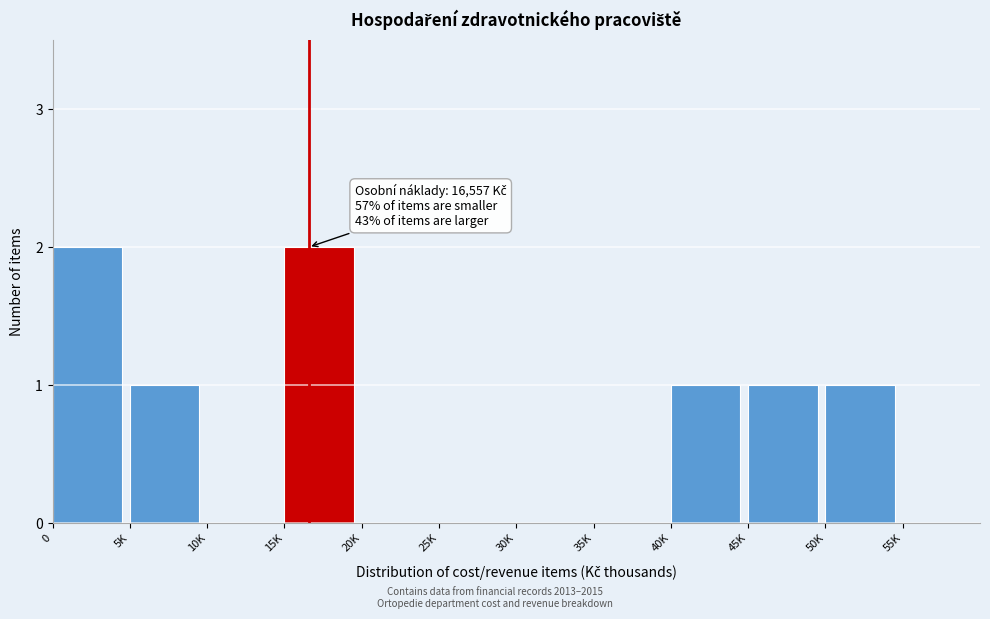

Reading left to right, what are all the values shown in this chart?

0=2	5K=1	10K=0	15K=2	20K=0	25K=0	30K=0	35K=0	40K=1	45K=1	50K=1	55K=0